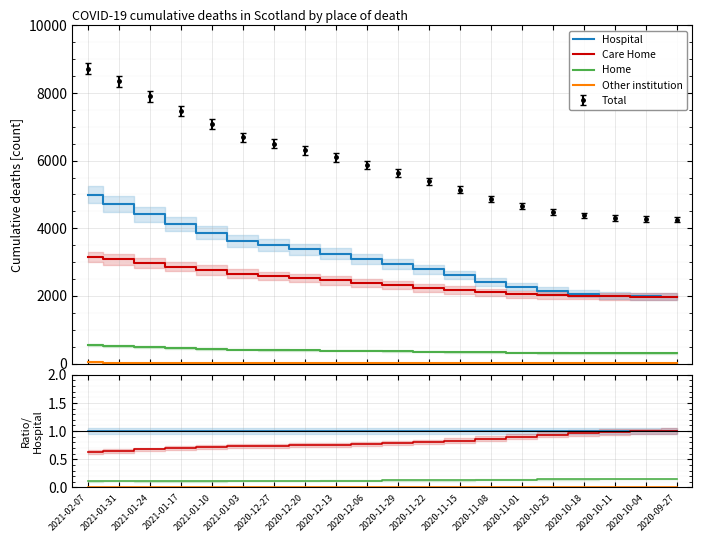

What position from the left is 2020-10-25?

16